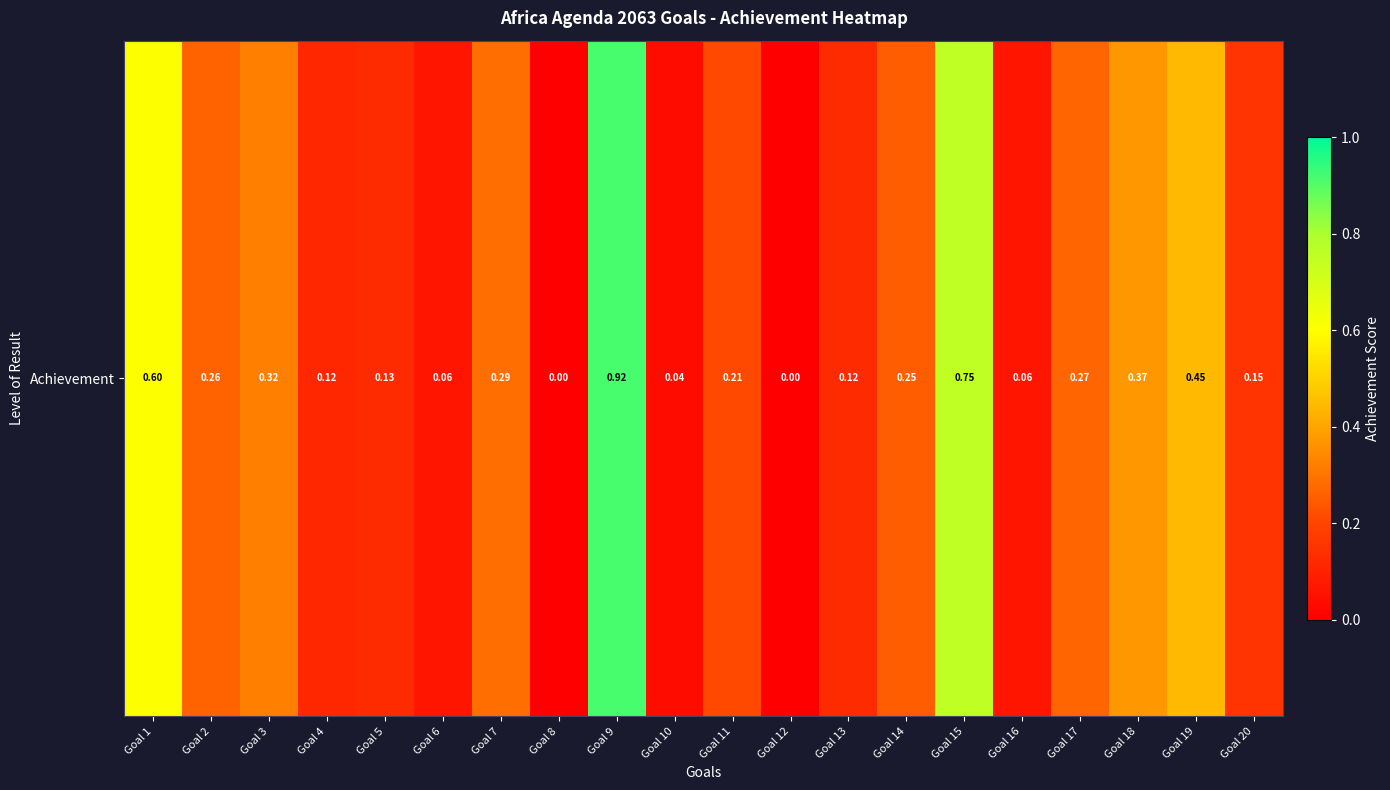

Reading left to right, transcribe all the data shown in this chart.

Goal 1=0.6	Goal 2=0.3	Goal 3=0.3	Goal 4=0.1	Goal 5=0.1	Goal 6=0.1	Goal 7=0.3	Goal 8=0.0	Goal 9=0.9	Goal 10=0.0	Goal 11=0.2	Goal 12=0.0	Goal 13=0.1	Goal 14=0.2	Goal 15=0.8	Goal 16=0.1	Goal 17=0.3	Goal 18=0.4	Goal 19=0.4	Goal 20=0.2